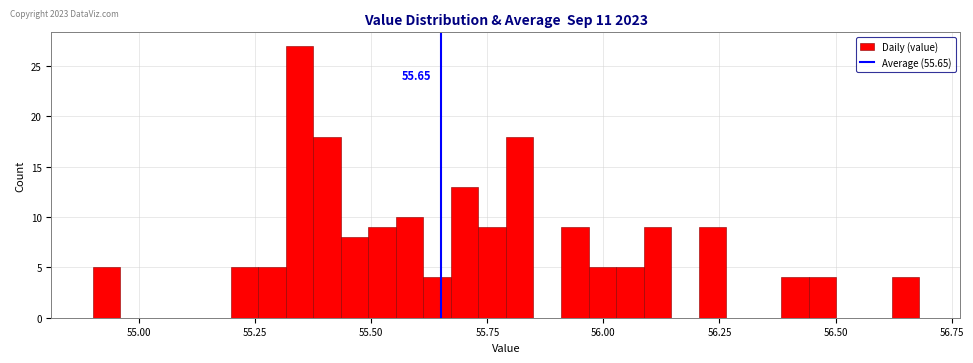

Around what value on the x-axis is the tallest bar? Give the approximate position of its centre, as read against the axis.

55.35